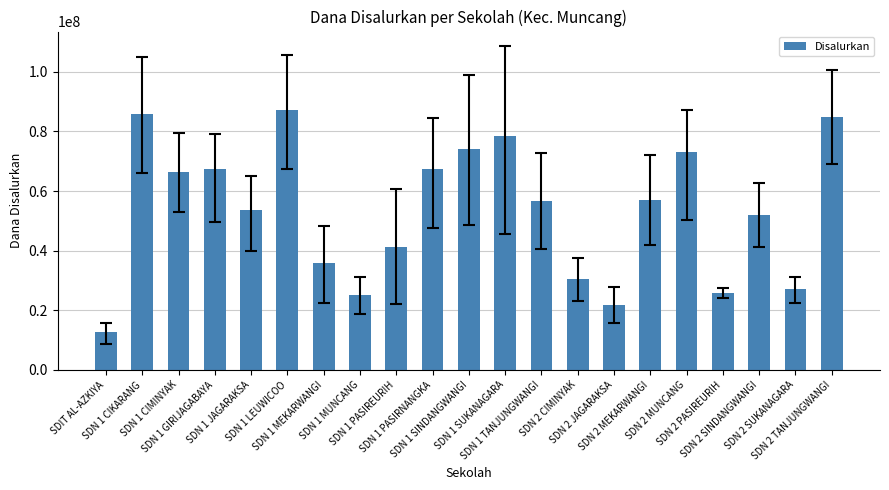

How many bars are there in total?

21